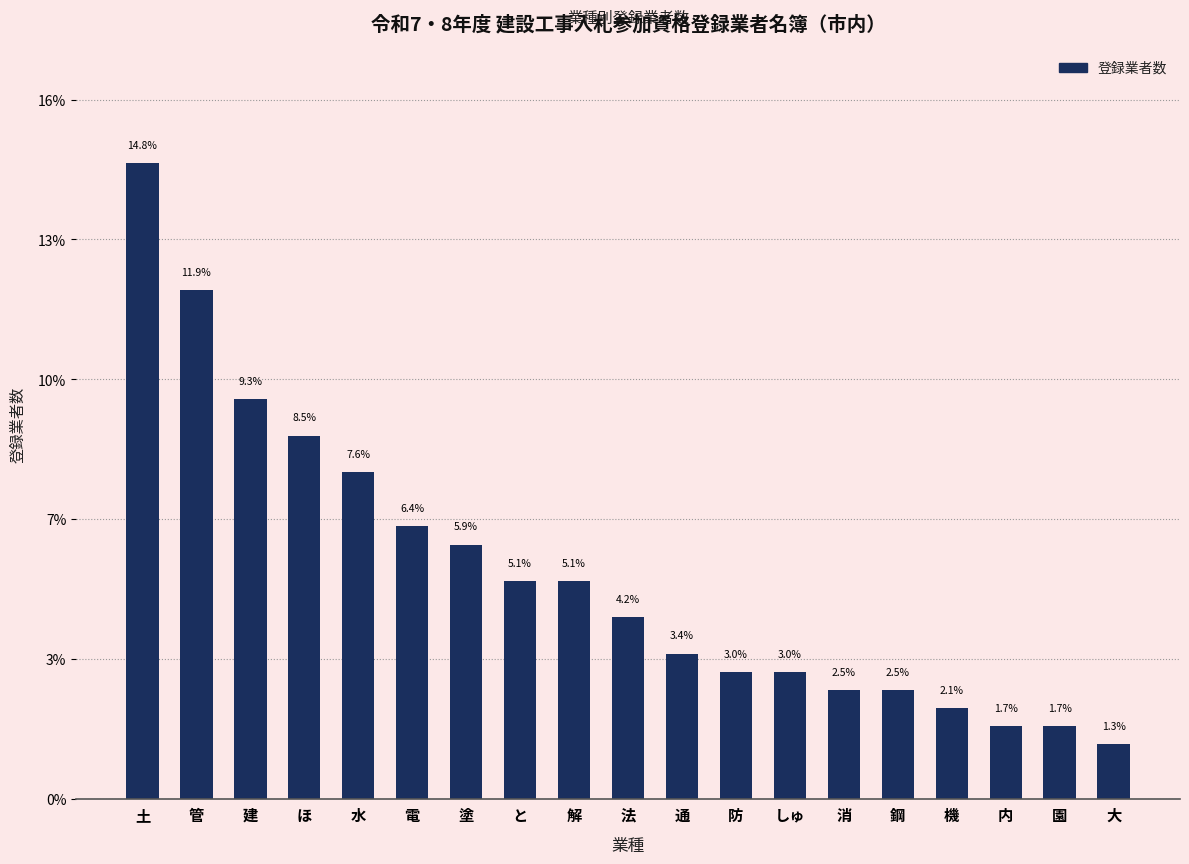

List the labels in order of value, smallest first.

大, 内, 園, 機, 消, 鋼, 防, しゅ, 通, 法, と, 解, 塗, 電, 水, ほ, 建, 管, 土